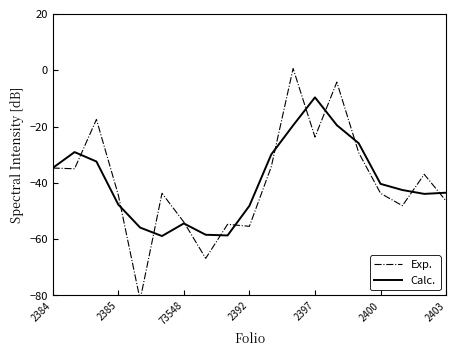

True or false: Exp. has a value of -17.7 at 14.

False